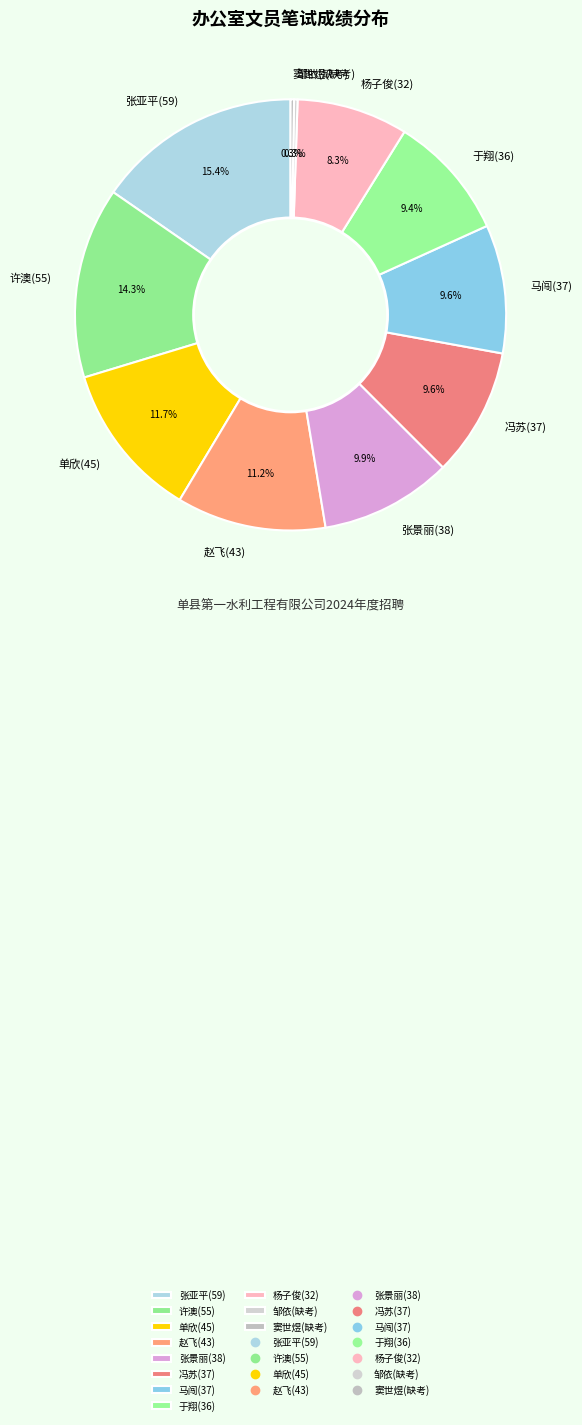

Approximately how many times larger is the value at 杨子俊(32) compared to 张亚平(59)?

0.5